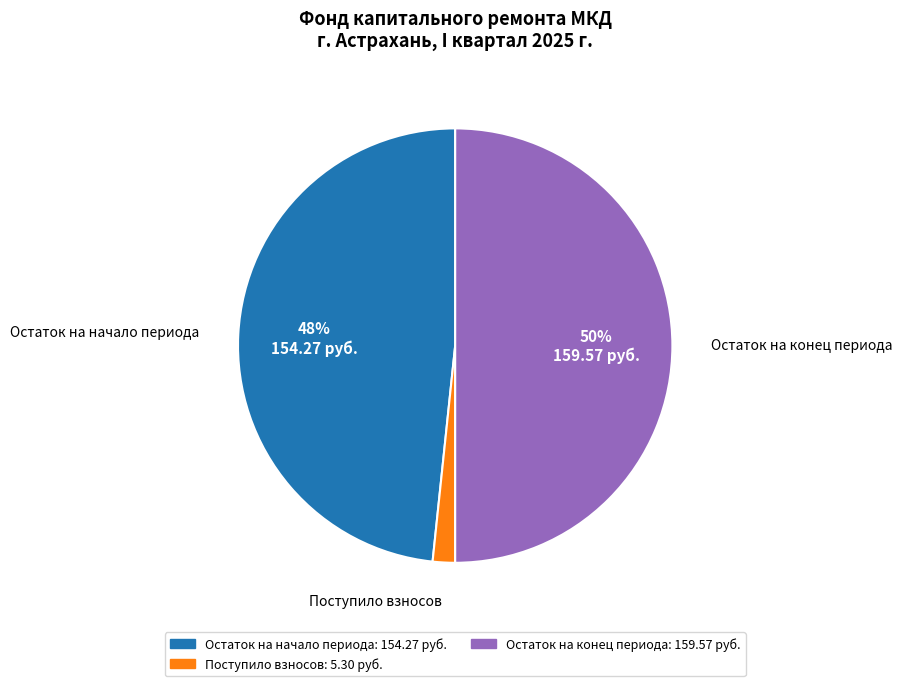

Combined, what portion of the pie is Остаток на начало периода and Поступило взносов?

50.0%